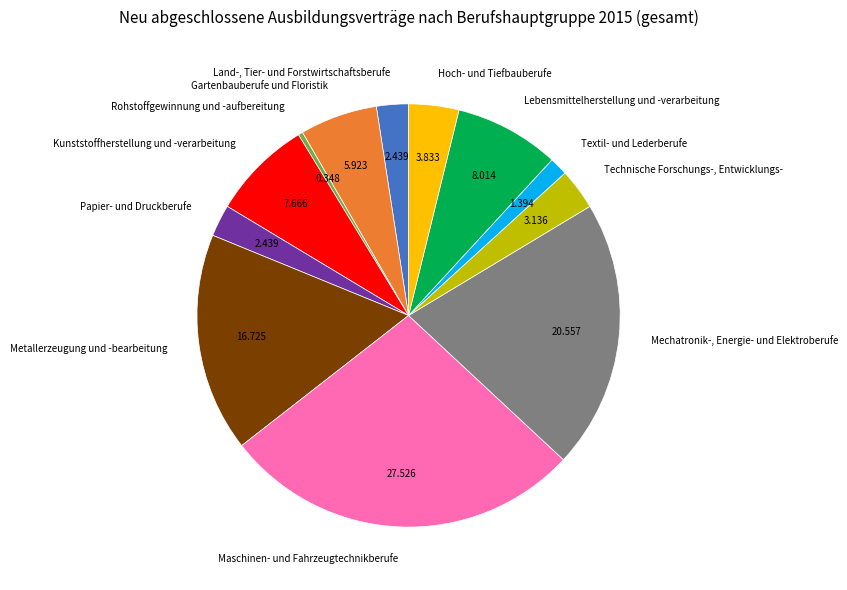

Which category has the smallest portion of the pie?

Rohstoffgewinnung und -aufbereitung